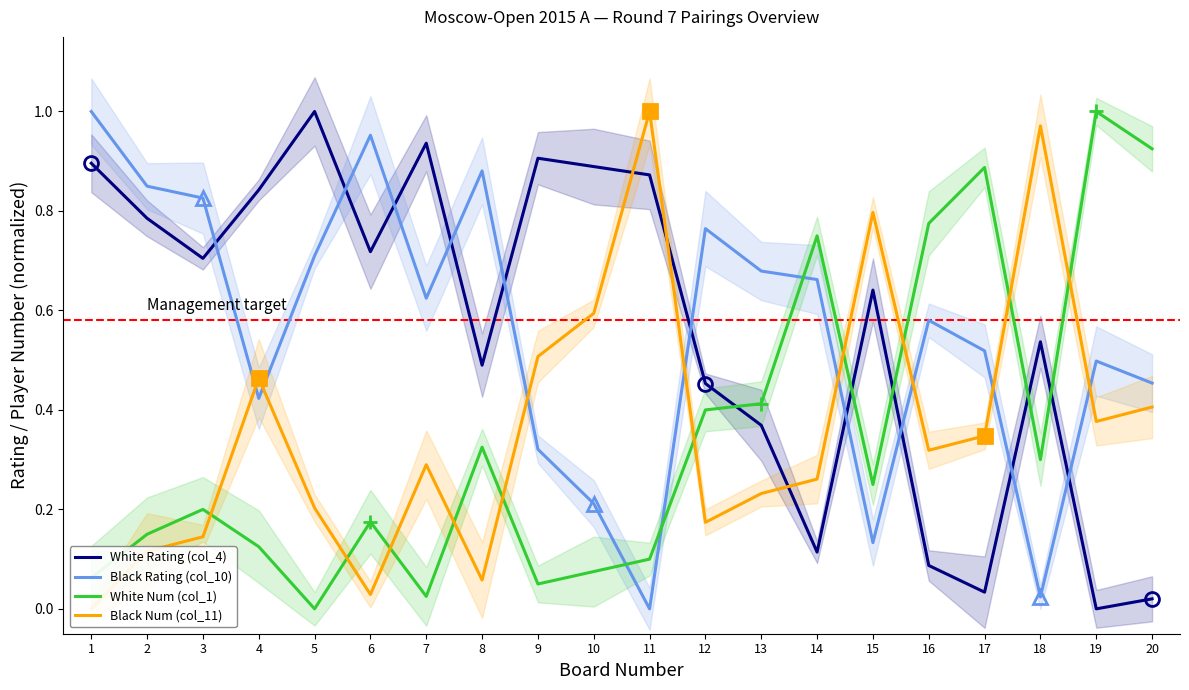

Which series changed the most between 2 and 8?

White Rating (col_4)